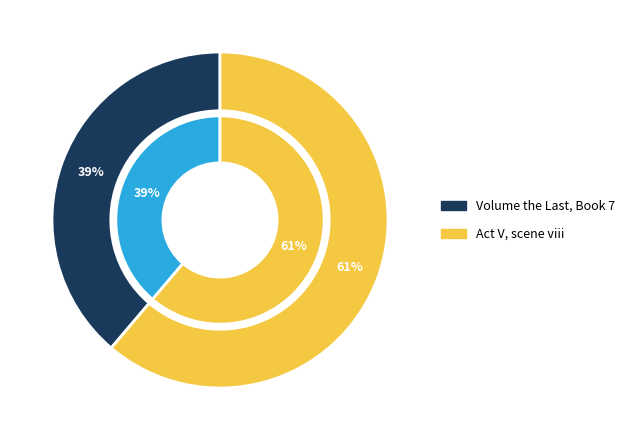

To the nearest percent, what percentage of the pie is Act V, scene viii?

61%